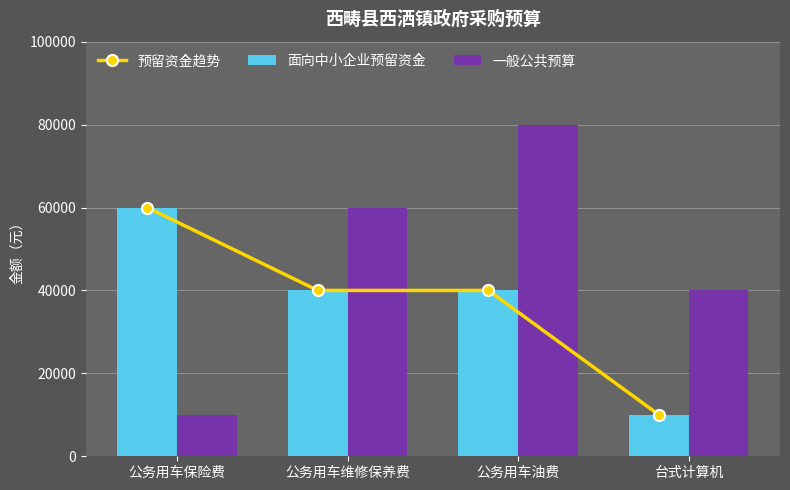

List the series in order of their peak value, highest first.

一般公共预算, 预留资金趋势, 面向中小企业预留资金